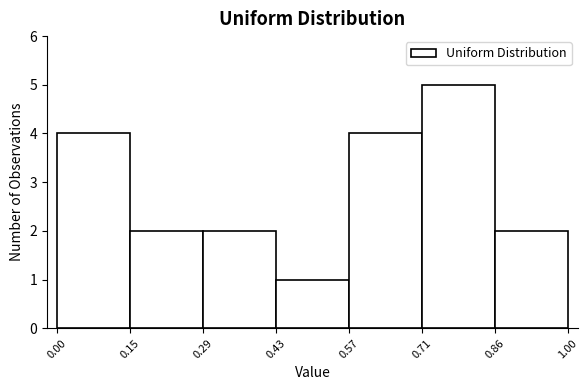

Reading left to right, list every bar in this chart as the range it spans on the x-axis followed by its height. The values are not printed on the chart, so give them approximately, as read against the axis.

0.00 to 0.15: 4
0.15 to 0.29: 2
0.29 to 0.43: 2
0.43 to 0.57: 1
0.57 to 0.71: 4
0.71 to 0.86: 5
0.86 to 1.00: 2